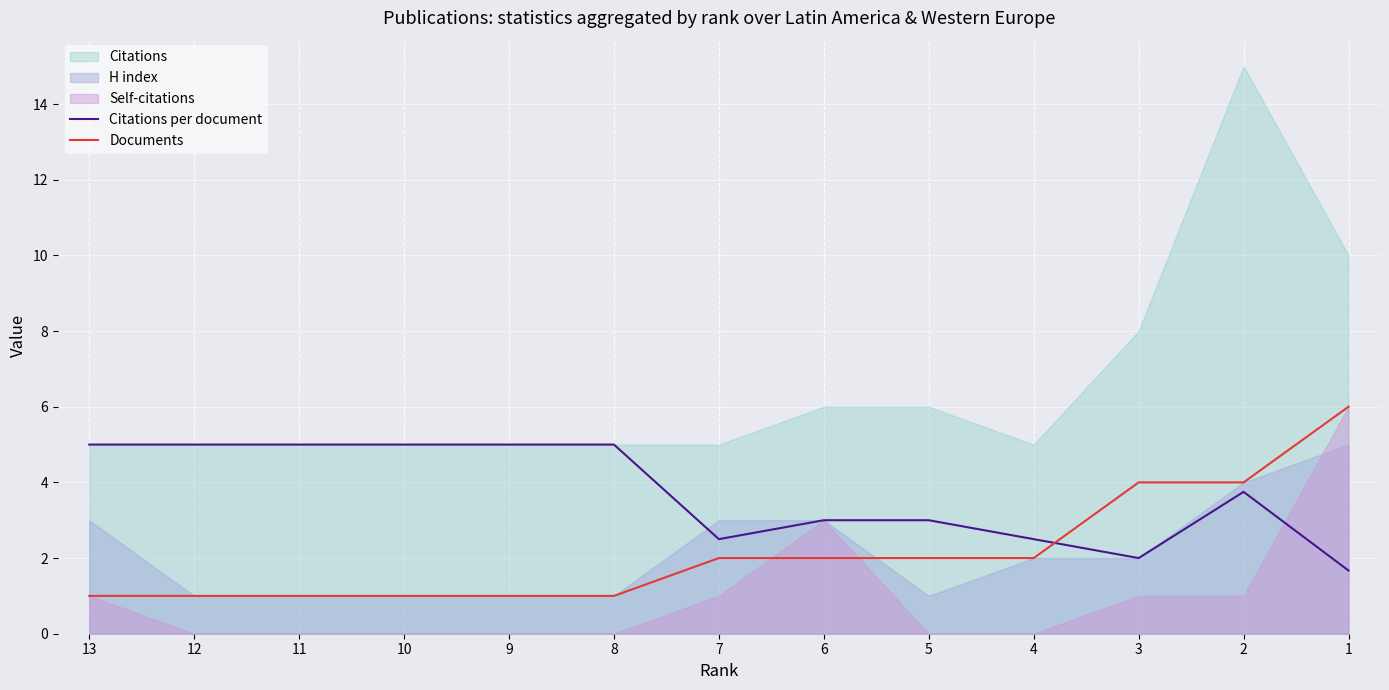

The value of Citations per document at 7 is 2.5. True or false?

True